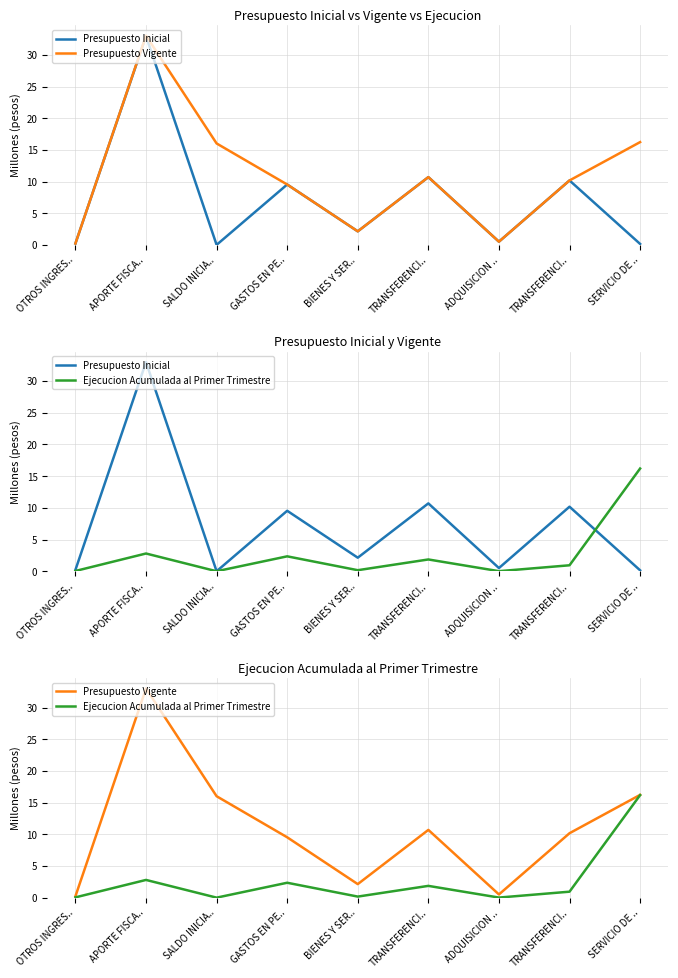

True or false: Presupuesto Inicial has a value of 0.4 at OTROS INGRES...

False